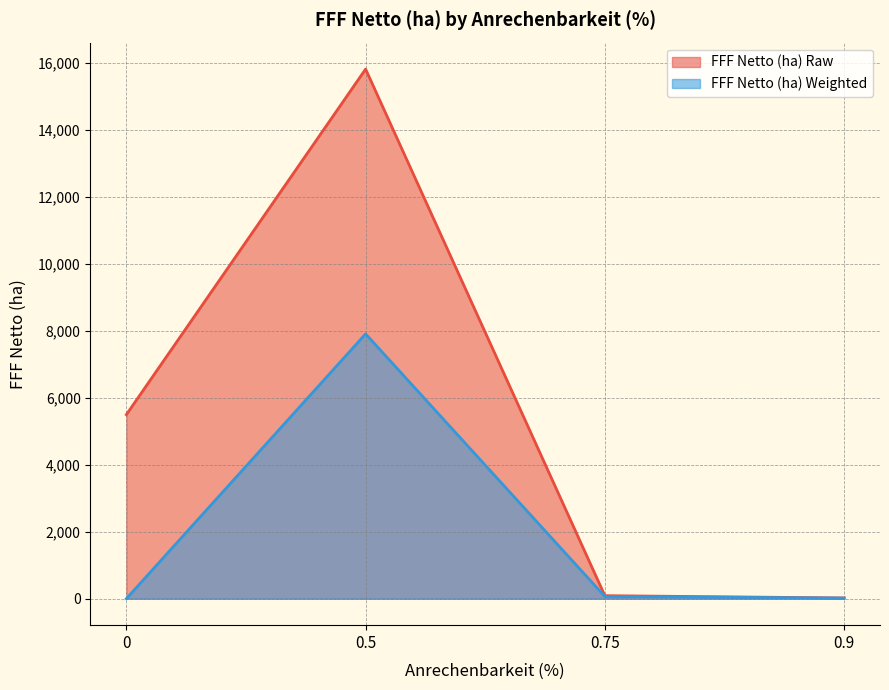

What is the difference between the FFF Netto (ha) Weighted values at 0 and 0.75?

67.0